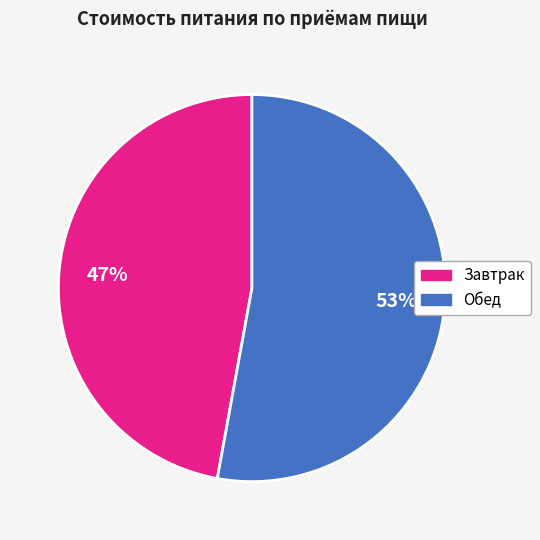

The Обед slice represents 53% of the pie. True or false?

True